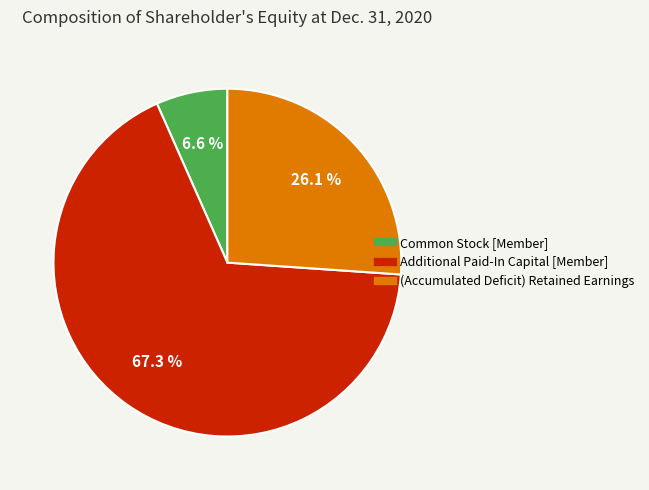

To the nearest percent, what is the difference between the (Accumulated Deficit) Retained Earnings and Additional Paid-In Capital [Member] slice percentages?

41%